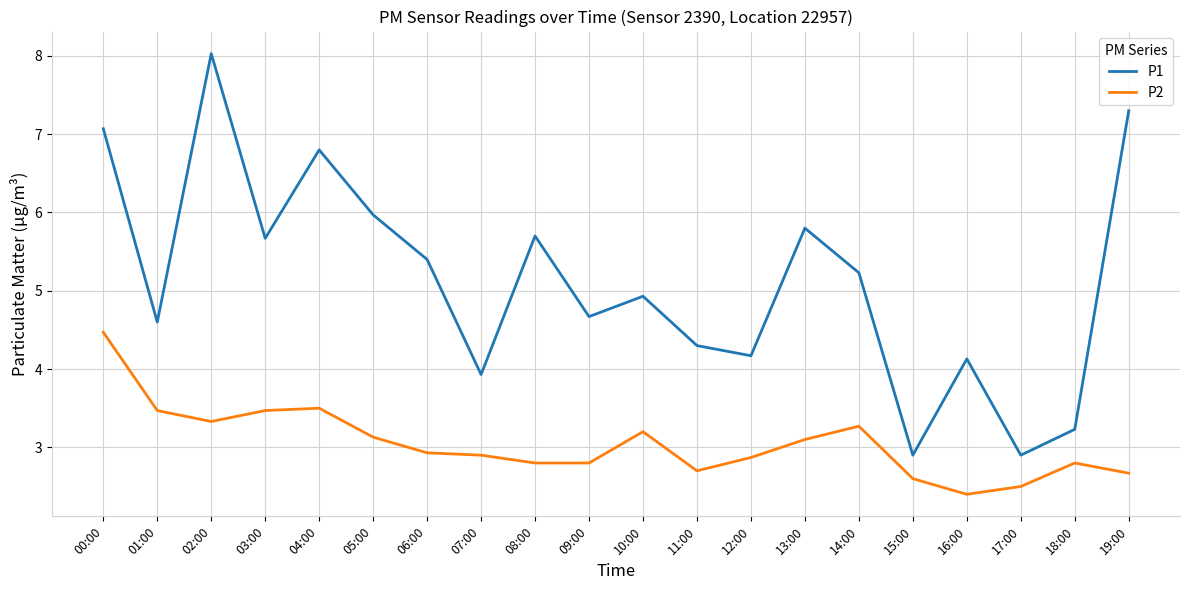

What is the spread (max minus min) of values at 02:00?

4.7